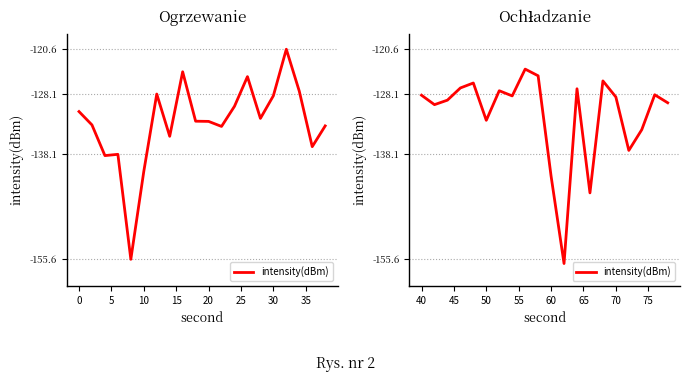

How many data points does each series have?

20